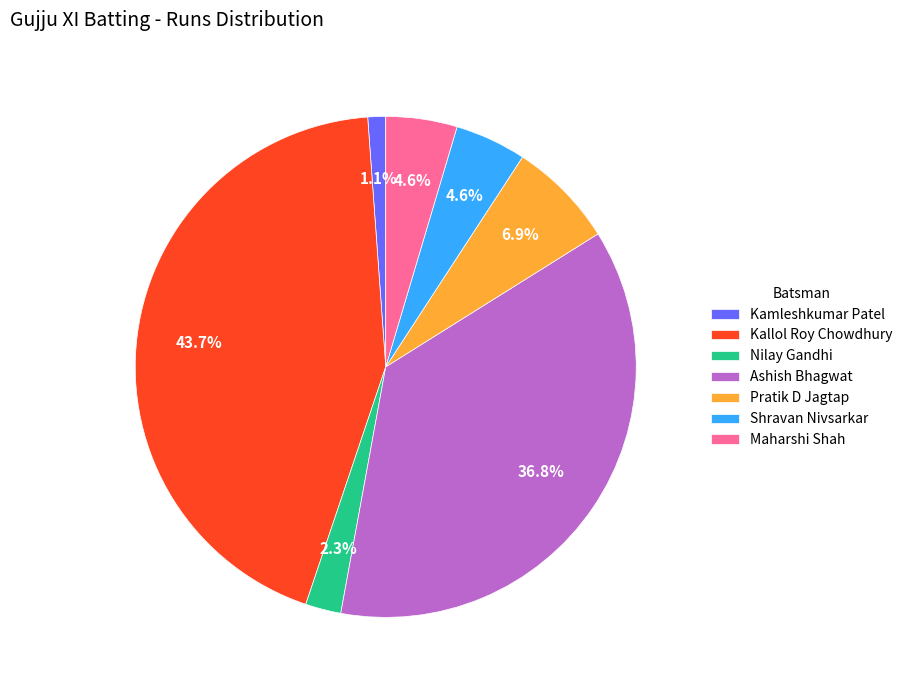

Count the number of slices in the pie.

7